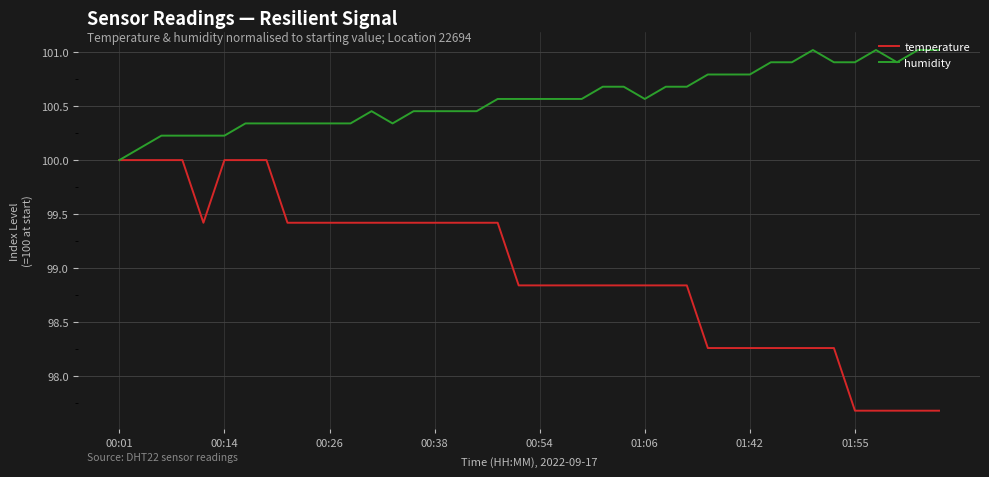

Rank the series by their maximum value, from lowest to highest.

temperature, humidity